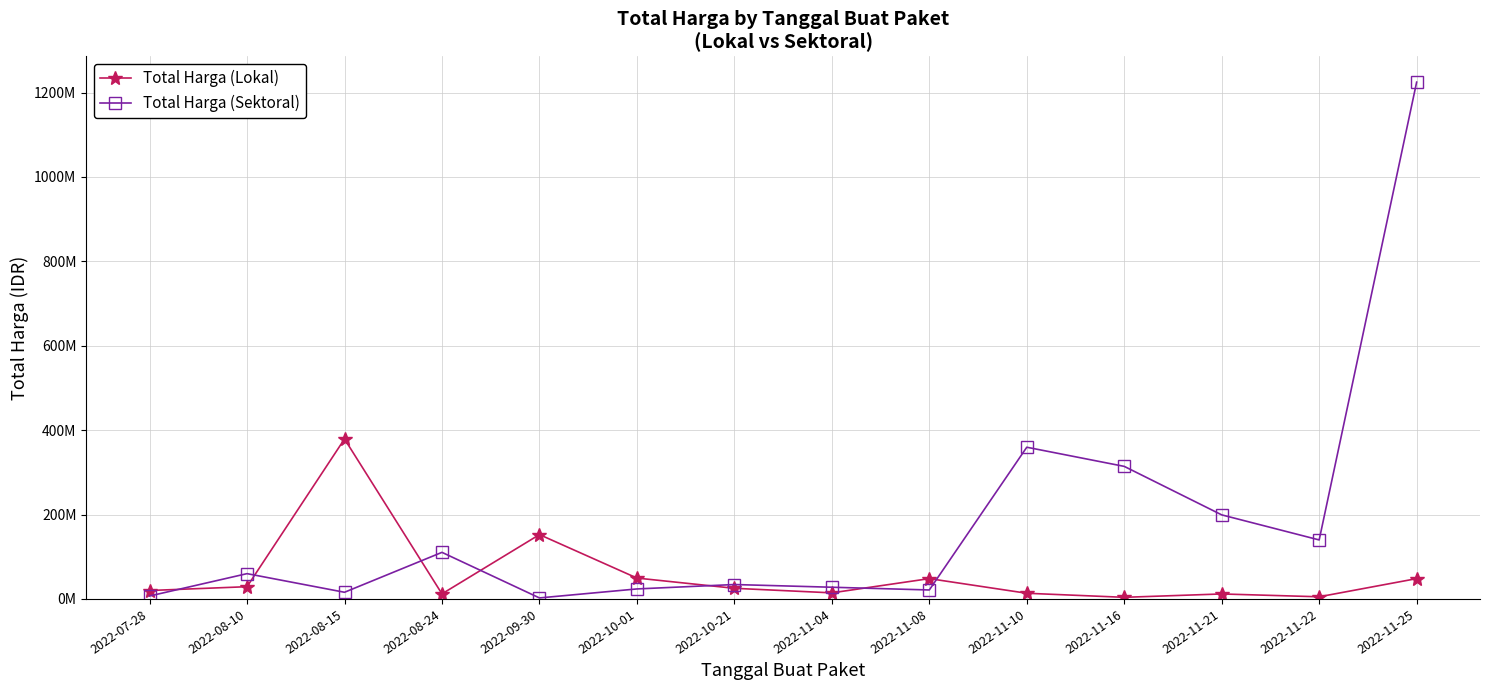

What are all the series names shown in the legend?

Total Harga (Lokal), Total Harga (Sektoral)